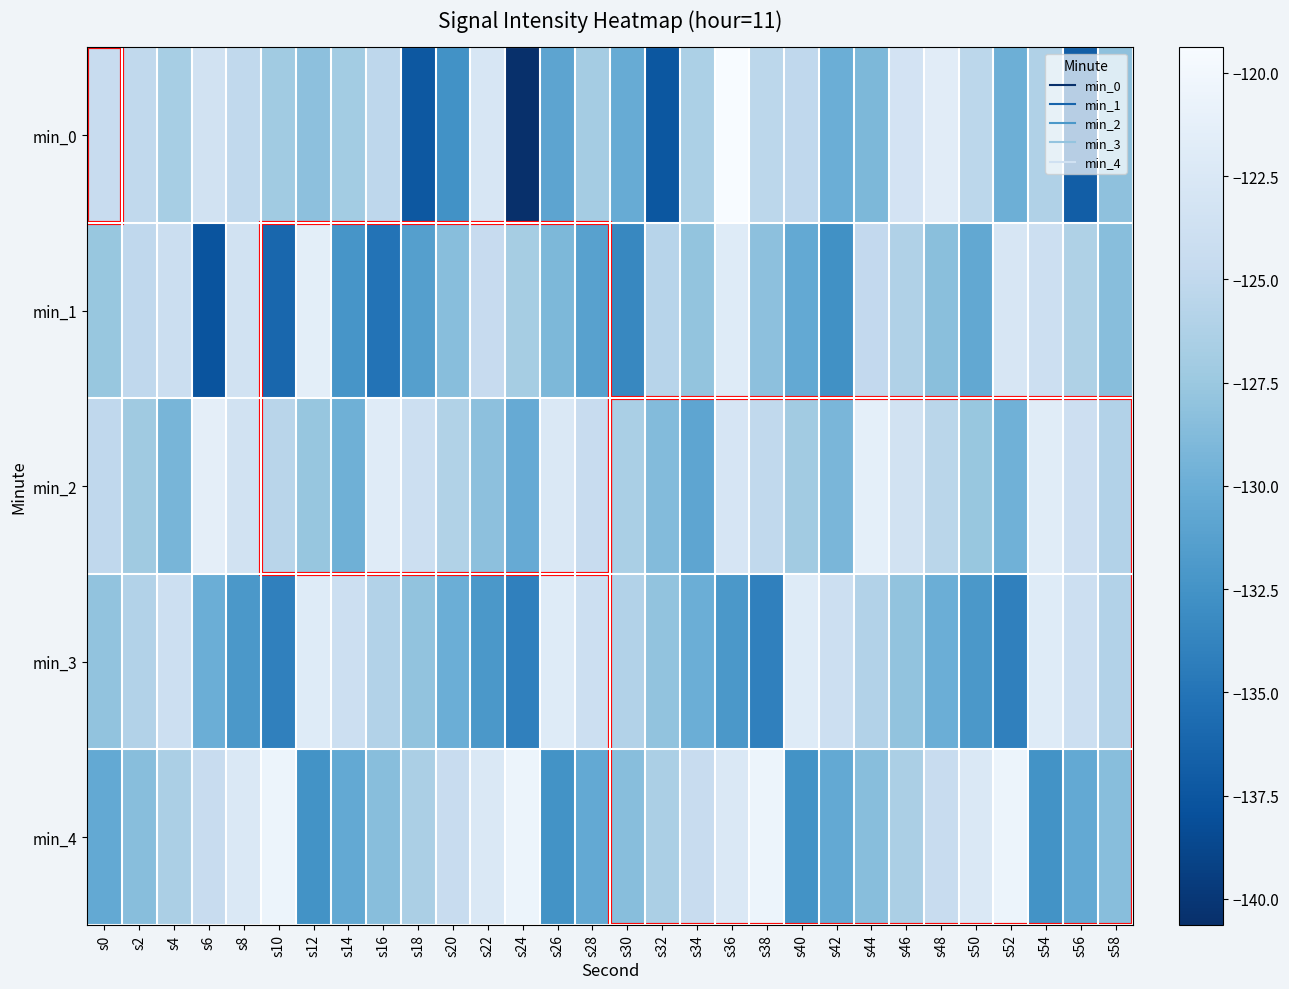

Which series has the widest spread of values?

min_0